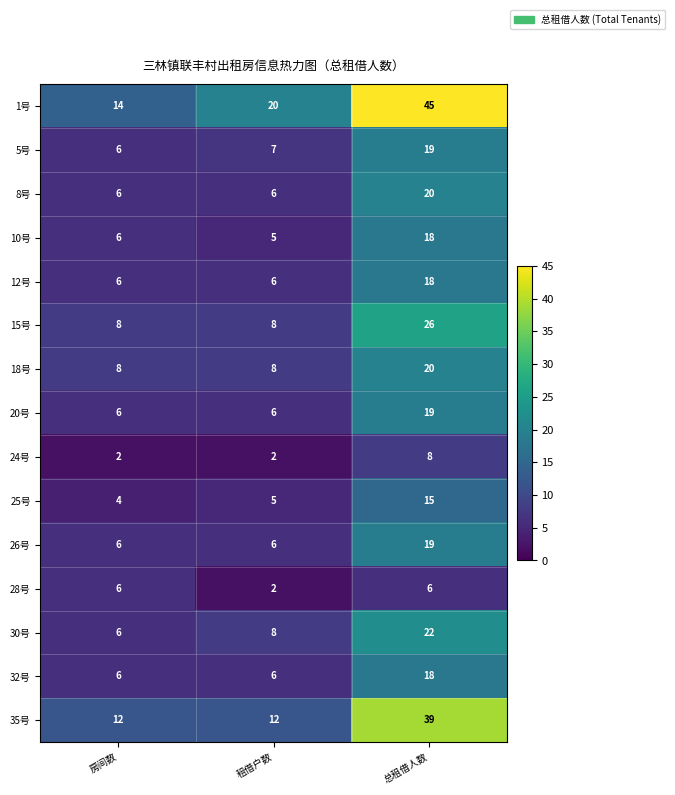

What is the maximum value for 28号?

6